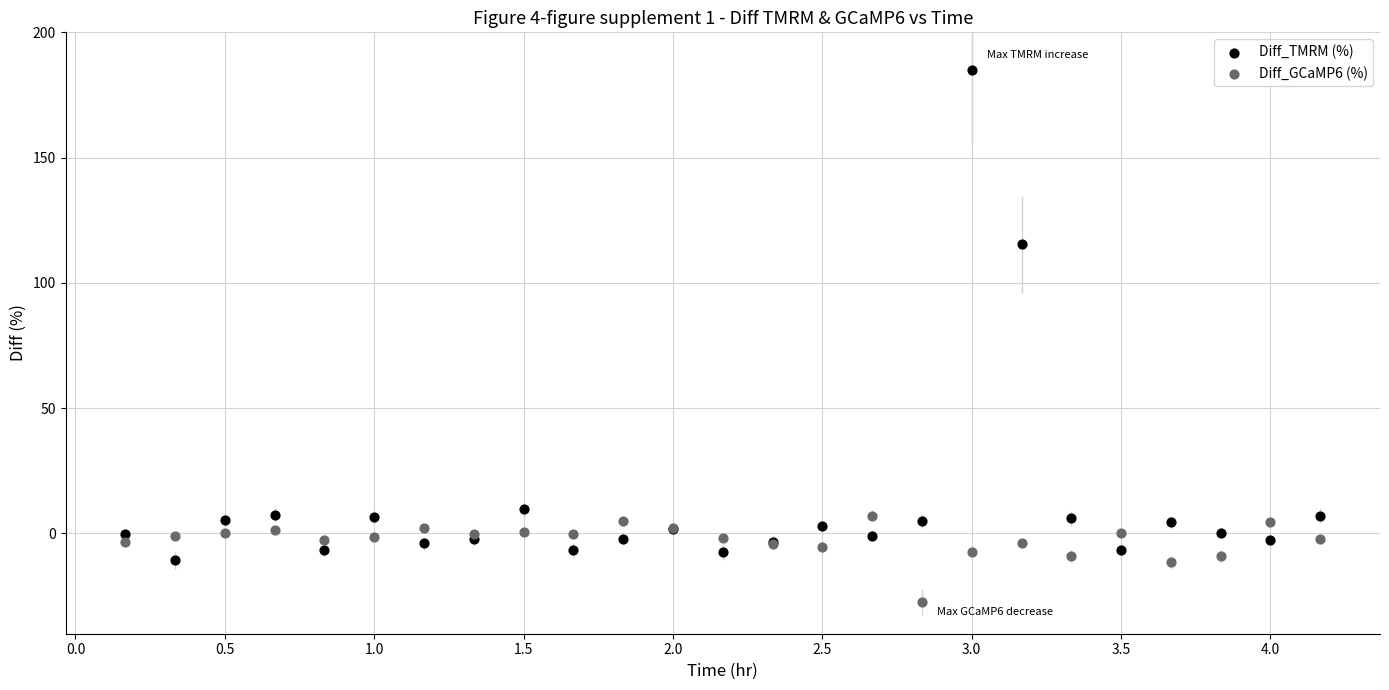

Which series reaches the maximum Y coordinate?

Diff_TMRM (%)